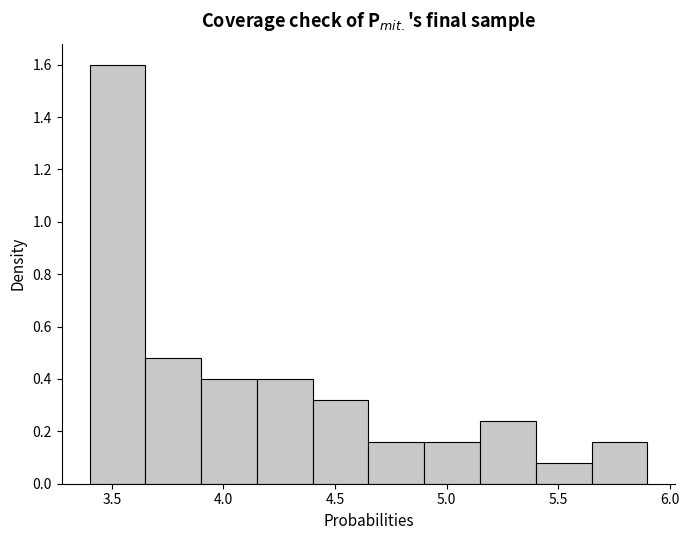

Reading left to right, list every bar in this chart as the range it spans on the x-axis followed by its height. The values are not printed on the chart, so give them approximately, as read against the axis.

3.40 to 3.65: 1.60
3.65 to 3.90: 0.48
3.90 to 4.15: 0.40
4.15 to 4.40: 0.40
4.40 to 4.65: 0.32
4.65 to 4.90: 0.16
4.90 to 5.15: 0.16
5.15 to 5.40: 0.24
5.40 to 5.65: 0.08
5.65 to 5.90: 0.16